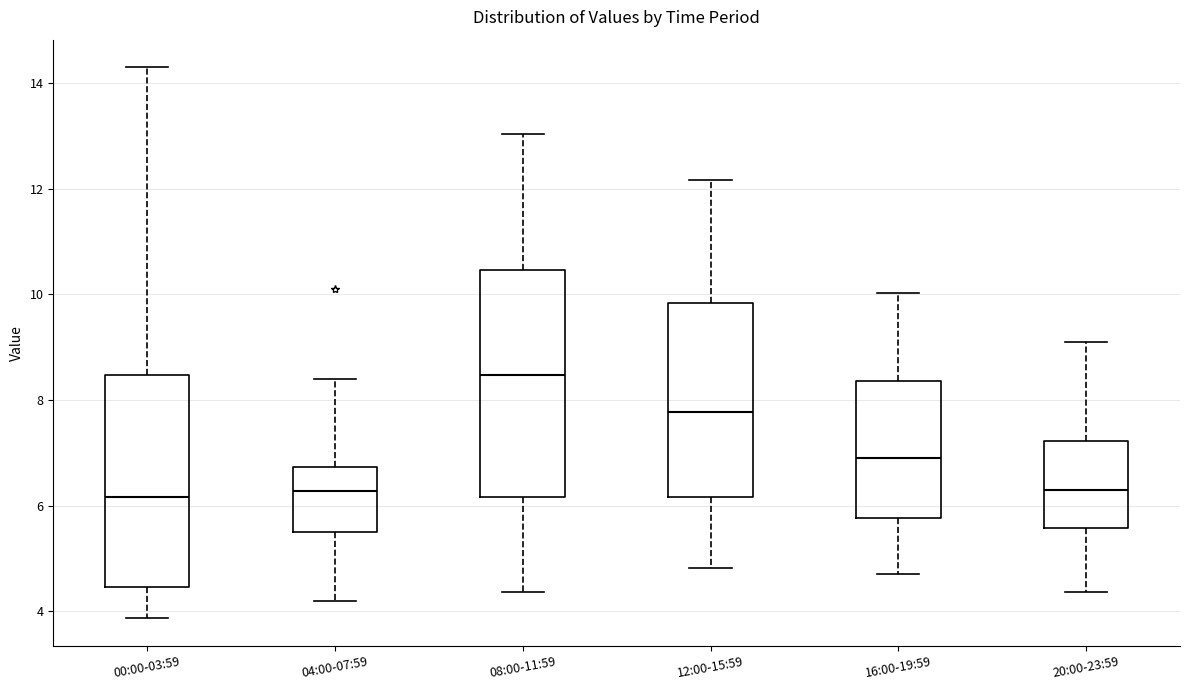

Which box has the highest median line?

08:00-11:59